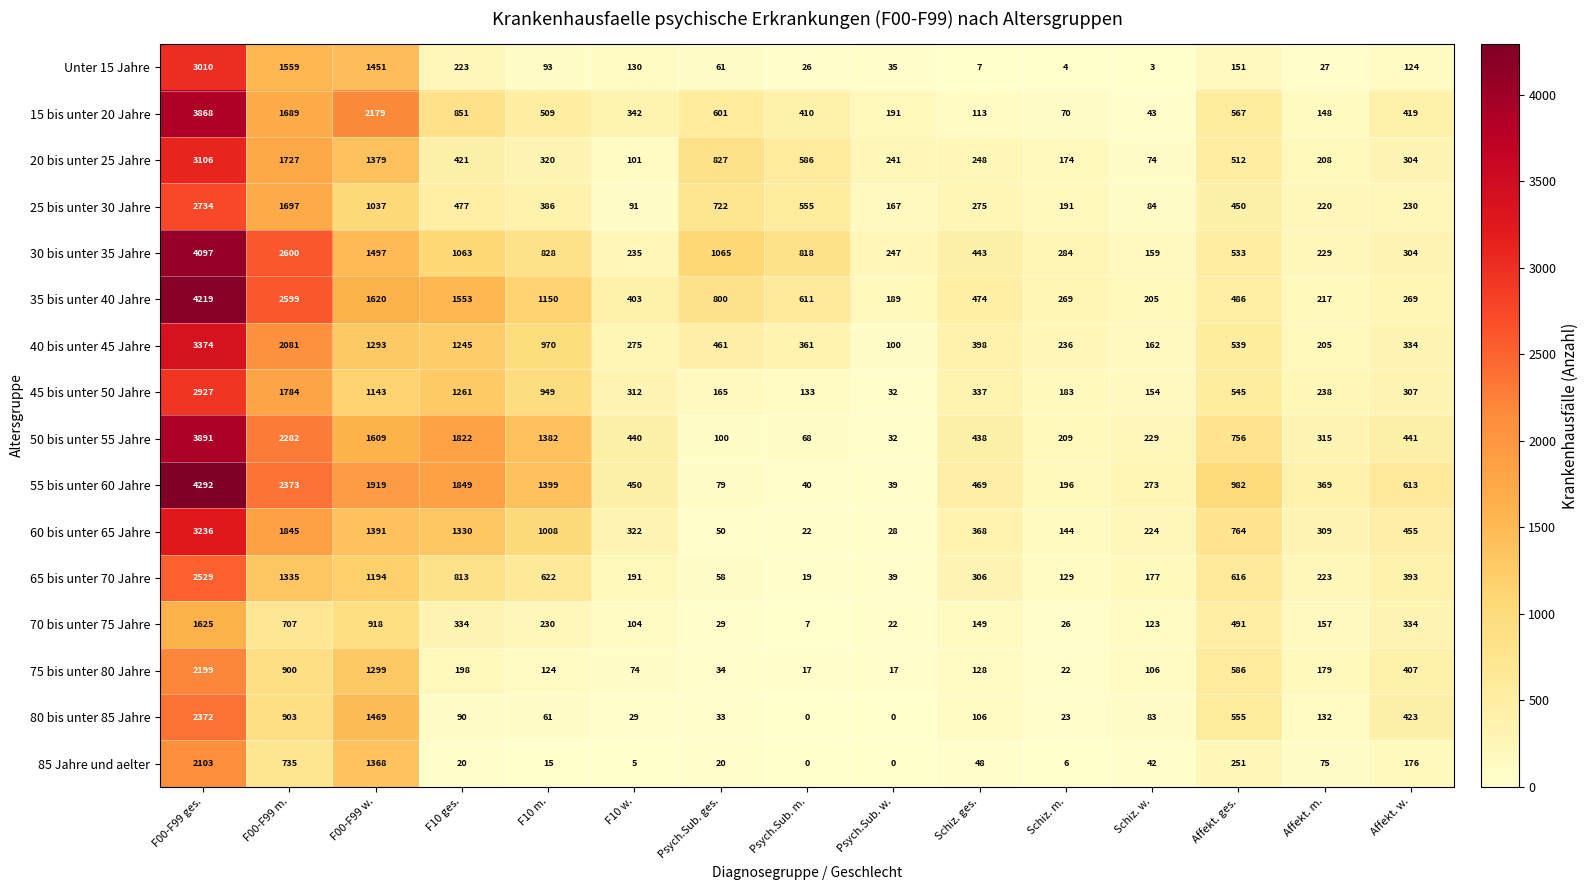

Rank the series by their maximum value, from highest to lowest.

55 bis unter 60 Jahre, 35 bis unter 40 Jahre, 30 bis unter 35 Jahre, 50 bis unter 55 Jahre, 15 bis unter 20 Jahre, 40 bis unter 45 Jahre, 60 bis unter 65 Jahre, 20 bis unter 25 Jahre, Unter 15 Jahre, 45 bis unter 50 Jahre, 25 bis unter 30 Jahre, 65 bis unter 70 Jahre, 80 bis unter 85 Jahre, 75 bis unter 80 Jahre, 85 Jahre und aelter, 70 bis unter 75 Jahre